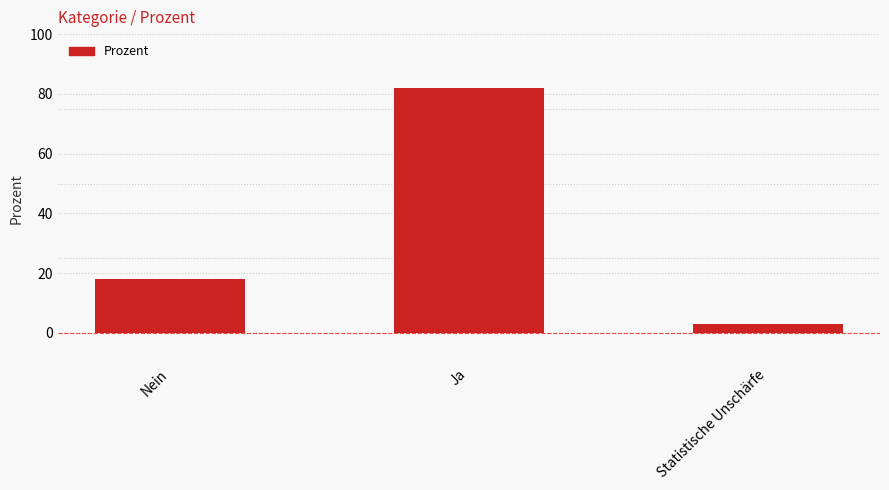

Reading right to left, what are all the values shown in this chart?

Statistische Unschärfe=3	Ja=82	Nein=18